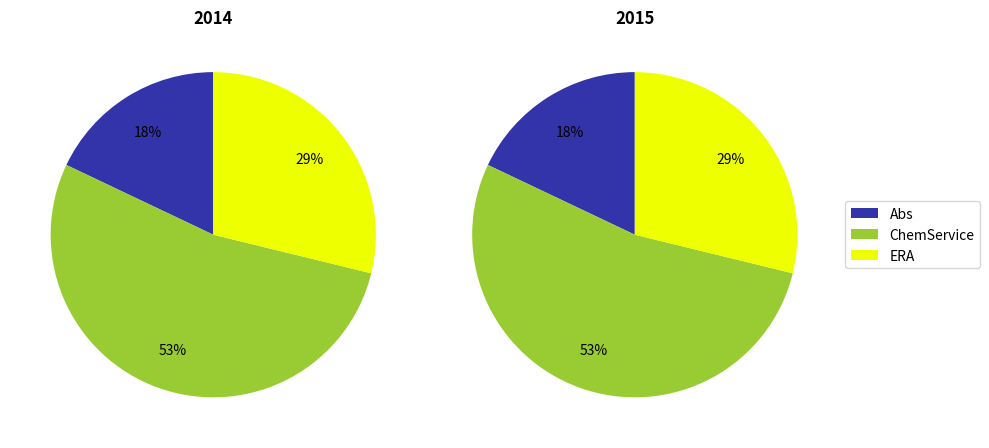

To the nearest percent, what is the average slice percentage?

33%